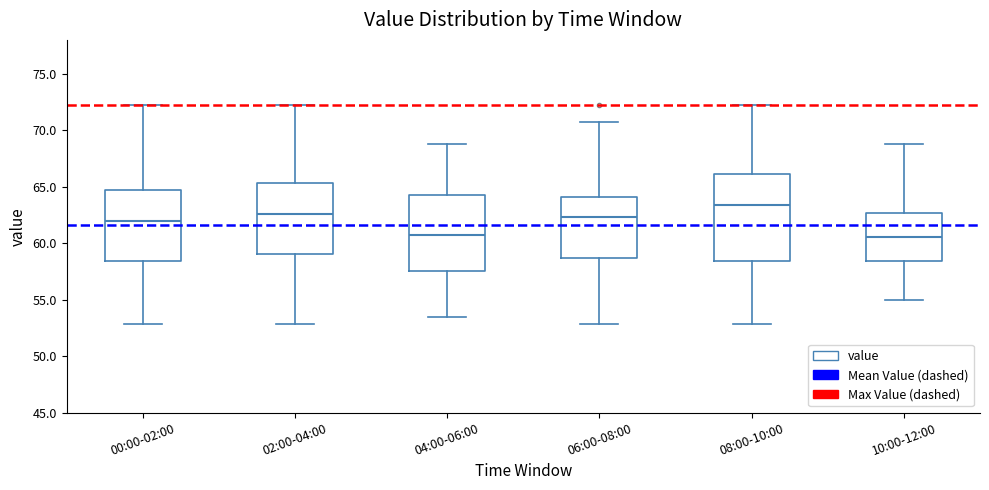

Which box has the highest median line?

08:00-10:00